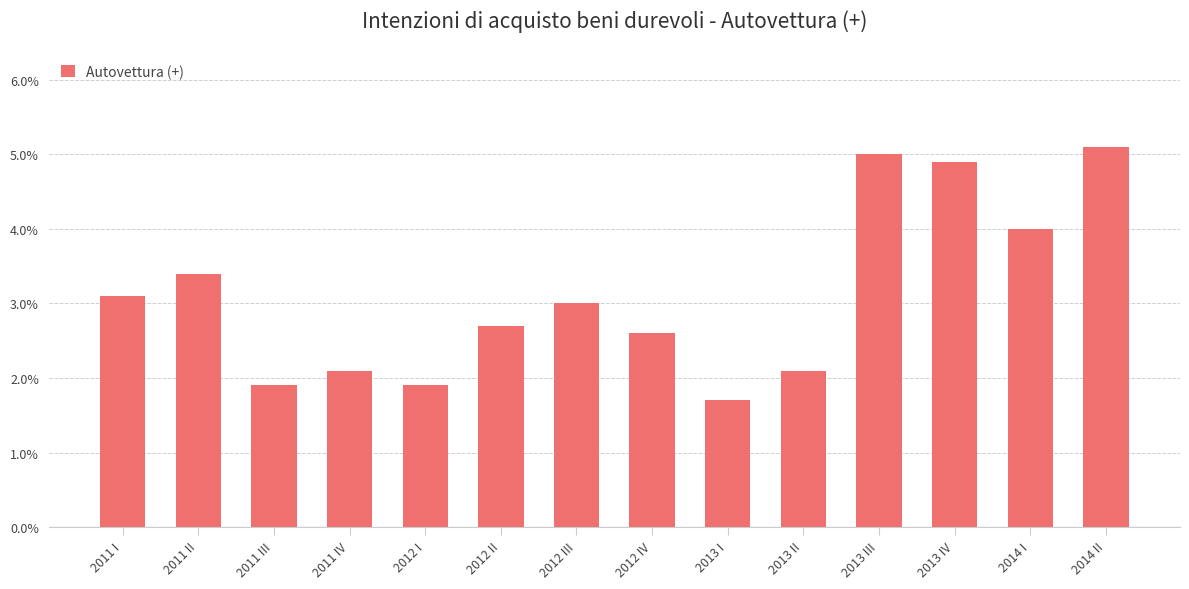

Between 2014 I and 2011 I, which is larger?

2014 I